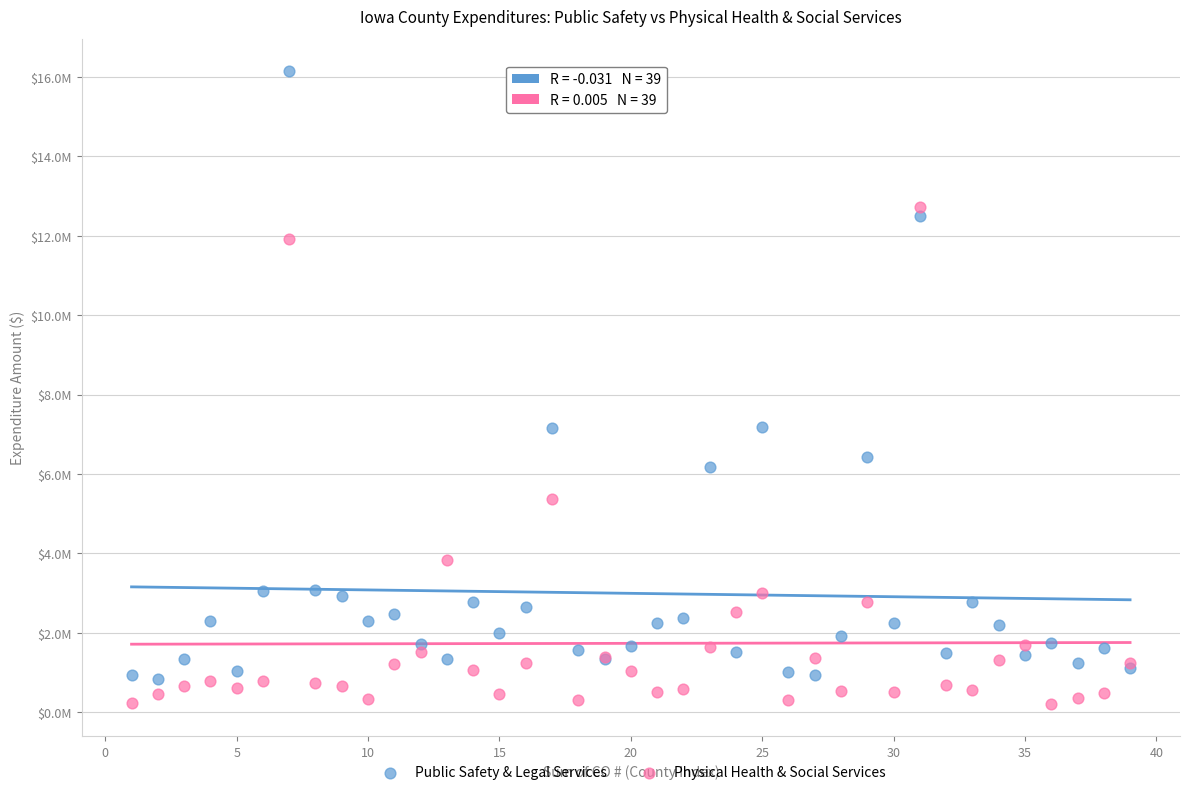

What are all the series names shown in the legend?

Public Safety & Legal Services, Physical Health & Social Services